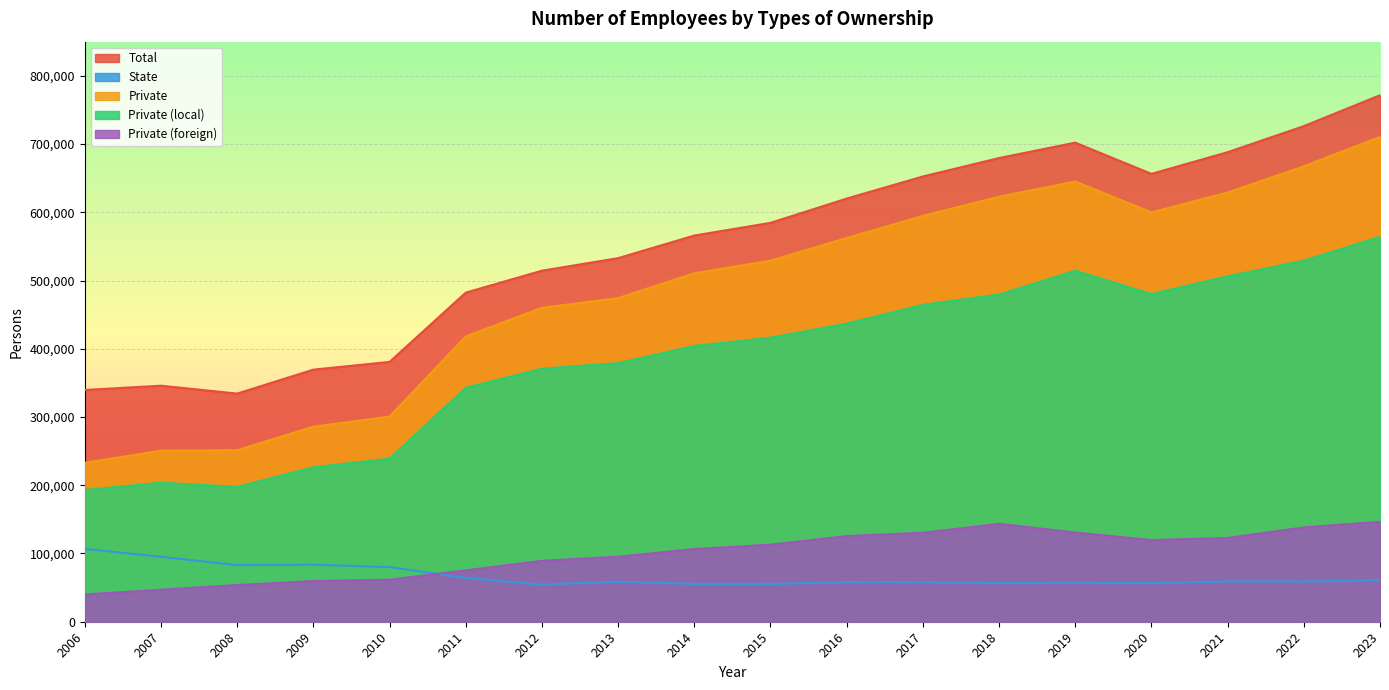

Which label corresponds to the largest value in the chart?

2023